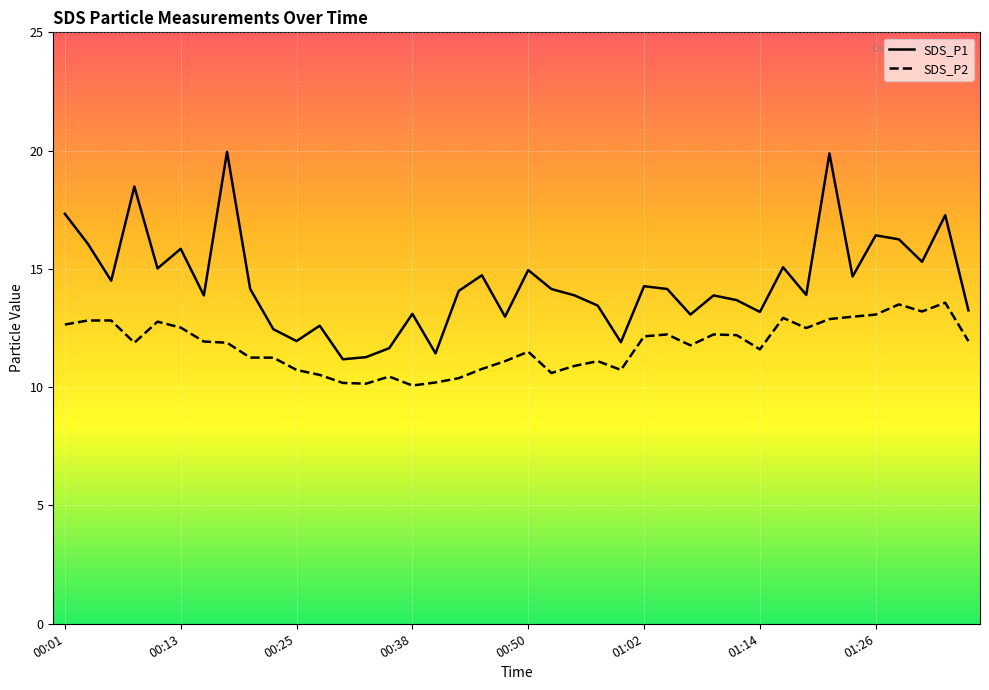

What are all the series names shown in the legend?

SDS_P1, SDS_P2